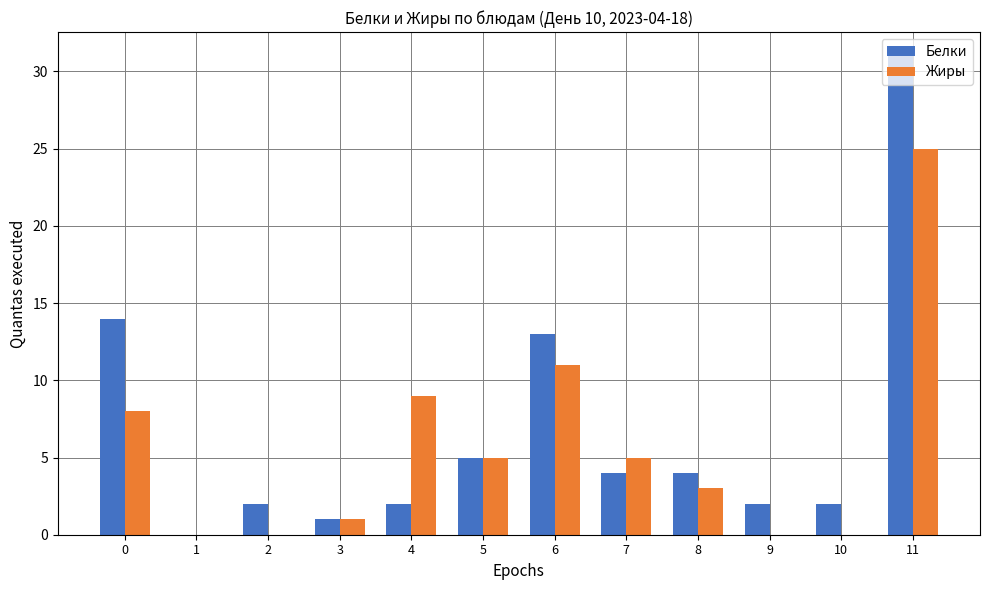

What is the sum of all Жиры values?

67